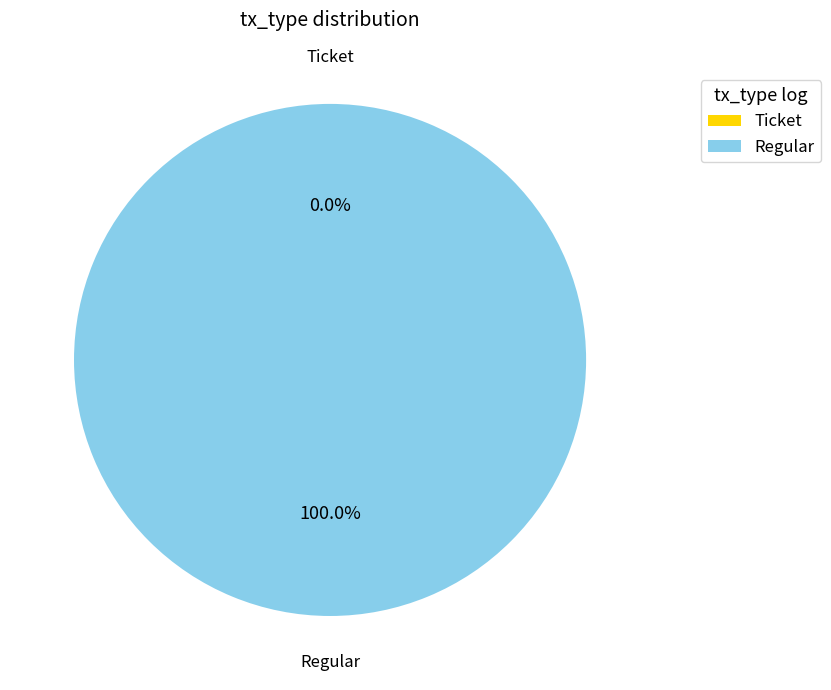

What percentage is the Regular slice, to the nearest percent?

100%